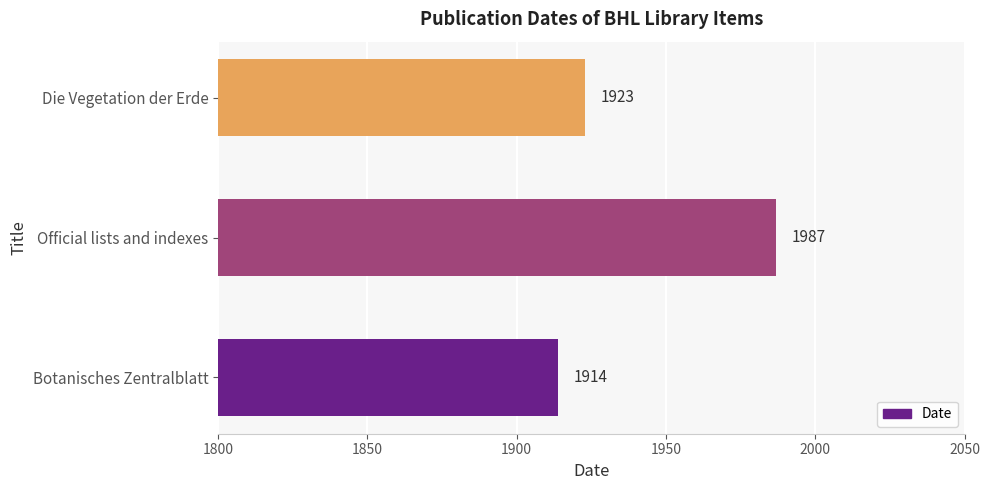

Rank the categories by value from highest to lowest.

Official lists and indexes, Die Vegetation der Erde, Botanisches Zentralblatt